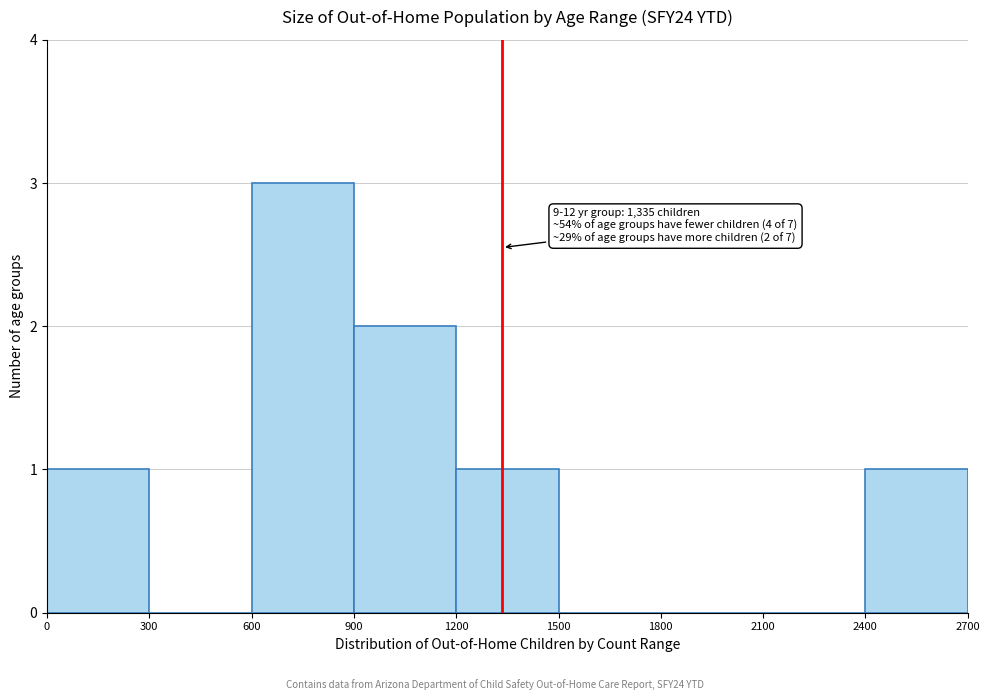

Which range on the x-axis has the tallest bar?

600 to 900